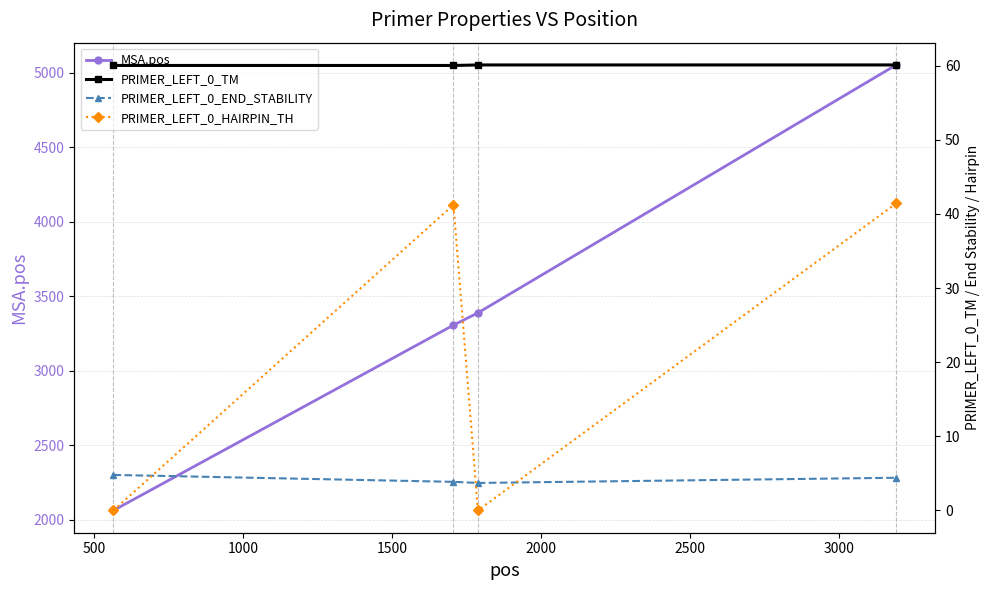

What is the minimum value for MSA.pos?

2063